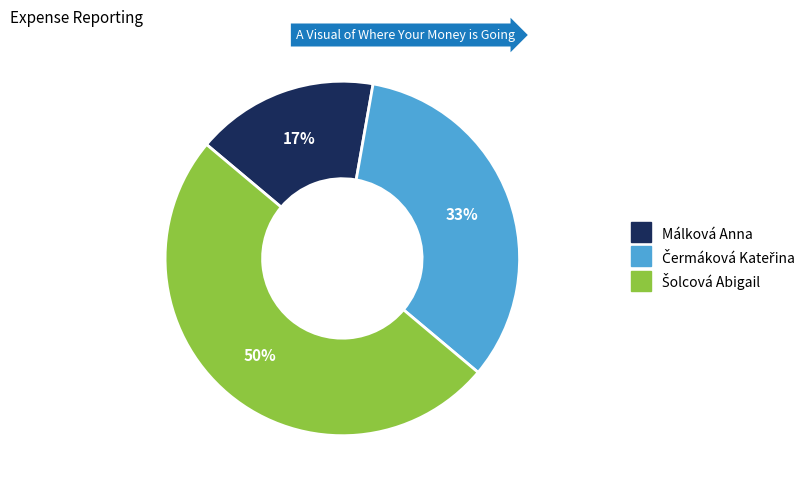

What percentage is the Málková Anna slice, to the nearest percent?

17%